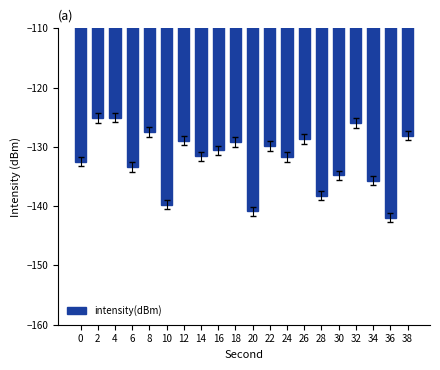

How many data points does each series have?

20